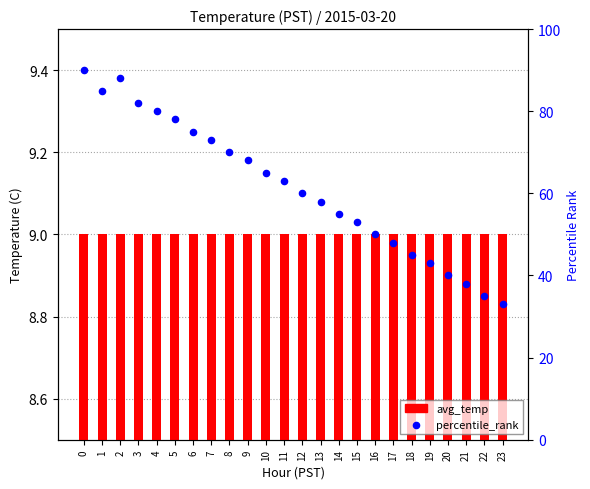

Which series has the largest total across all categories?

percentile_rank